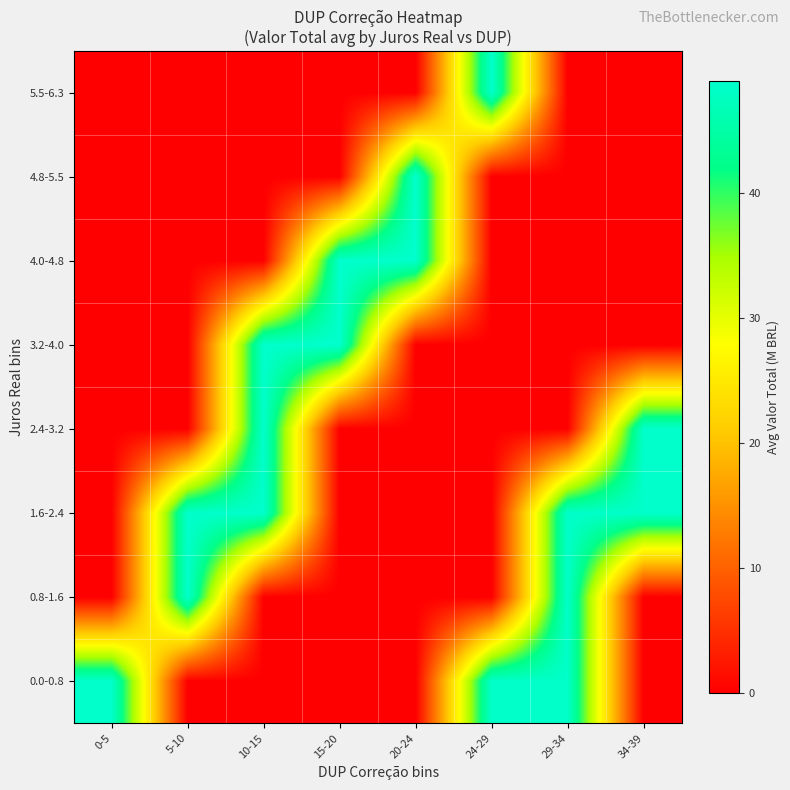

Reading left to right, transcribe all the data shown in this chart.

0.0-0.8: 0-5=48.7	5-10=0.0	10-15=0.0	15-20=0.0	20-24=0.0	24-29=48.6	29-34=48.6	34-39=0.0
0.8-1.6: 0-5=0.0	5-10=48.8	10-15=0.0	15-20=0.0	20-24=0.0	24-29=0.0	29-34=48.6	34-39=0.0
1.6-2.4: 0-5=0.0	5-10=48.8	10-15=48.8	15-20=0.0	20-24=0.0	24-29=0.0	29-34=48.7	34-39=48.7
2.4-3.2: 0-5=0.0	5-10=0.0	10-15=48.8	15-20=0.0	20-24=0.0	24-29=0.0	29-34=0.0	34-39=48.7
3.2-4.0: 0-5=0.0	5-10=0.0	10-15=48.9	15-20=48.9	20-24=0.0	24-29=0.0	29-34=0.0	34-39=0.0
4.0-4.8: 0-5=0.0	5-10=0.0	10-15=0.0	15-20=48.9	20-24=48.9	24-29=0.0	29-34=0.0	34-39=0.0
4.8-5.5: 0-5=0.0	5-10=0.0	10-15=0.0	15-20=0.0	20-24=49.0	24-29=0.0	29-34=0.0	34-39=0.0
5.5-6.3: 0-5=0.0	5-10=0.0	10-15=0.0	15-20=0.0	20-24=0.0	24-29=48.8	29-34=0.0	34-39=0.0